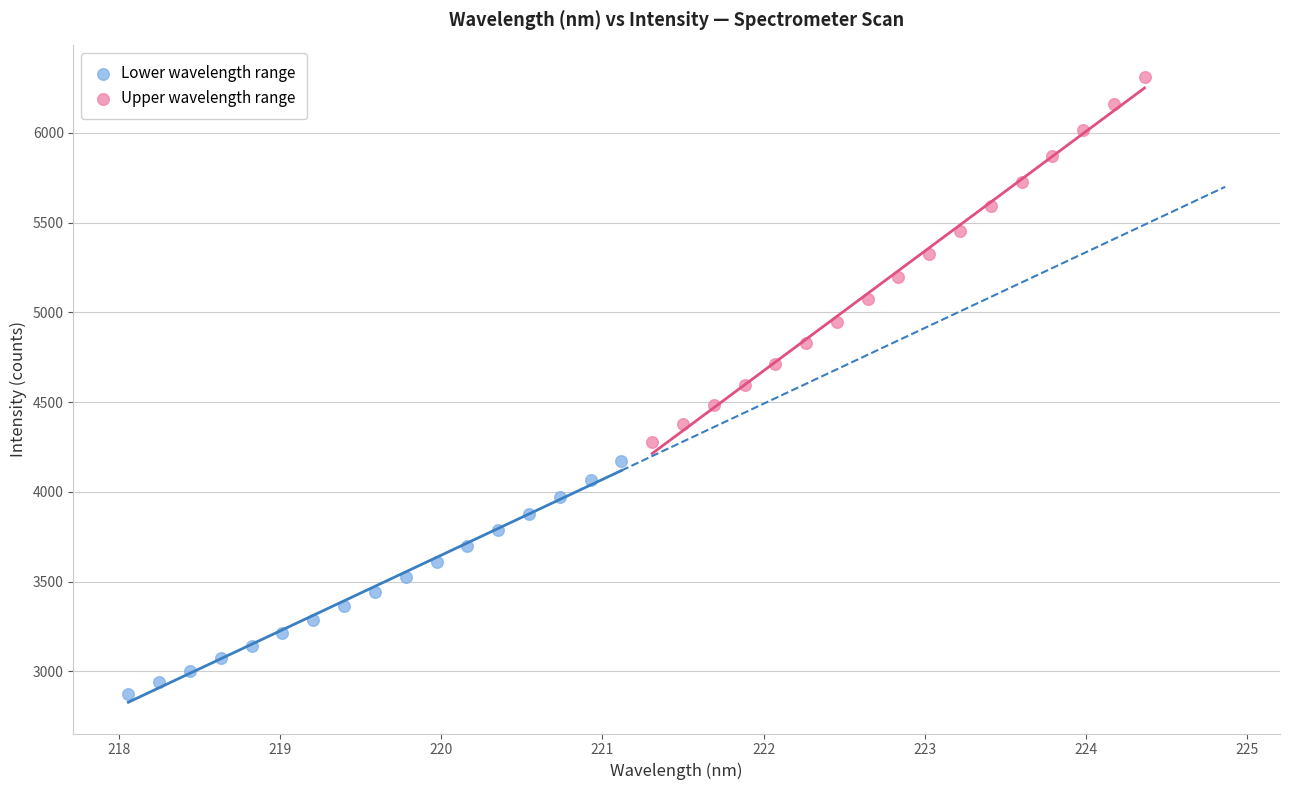

Which series has the widest spread of Y values?

Upper wavelength range